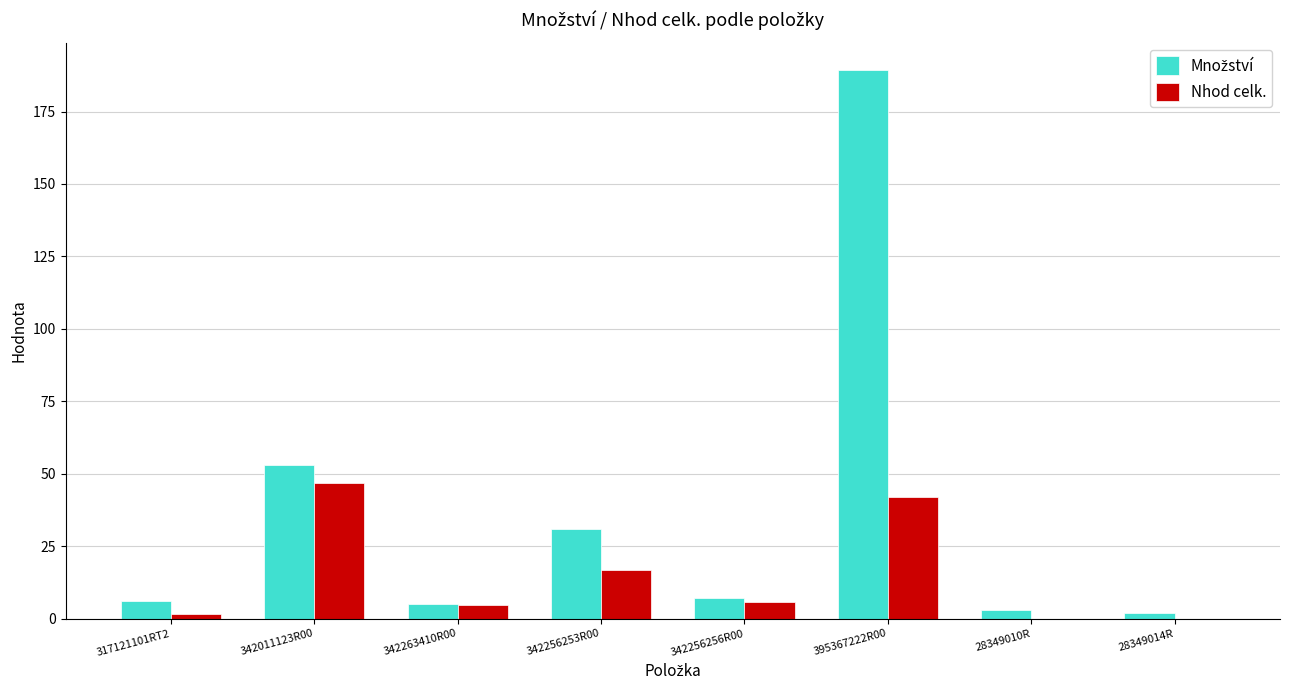

The Nhod celk. series shows 29.1 at 342256253R00. True or false?

False